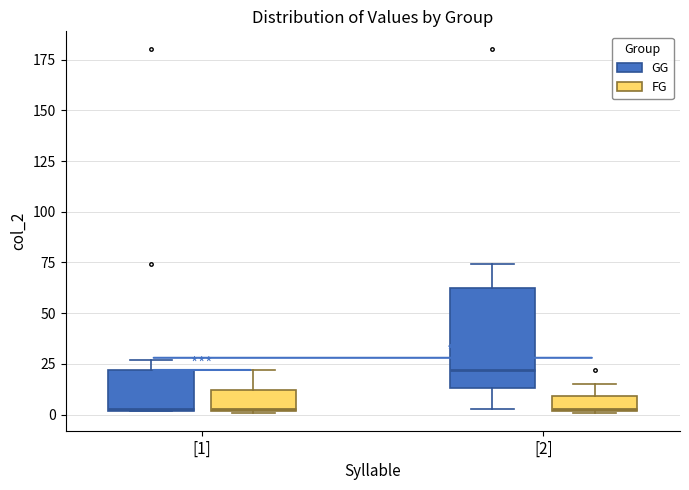

Comparing the boxes themselves (not the whiskers), which one is the tallest?

[2] (GG)